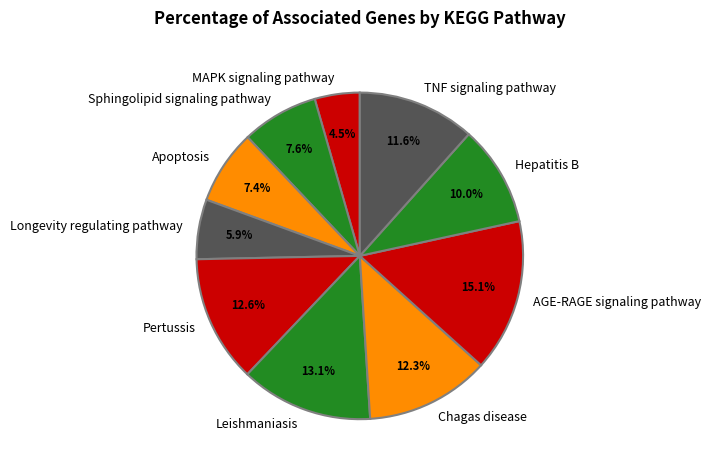

To the nearest percent, what is the difference between the Leishmaniasis and MAPK signaling pathway slice percentages?

9%